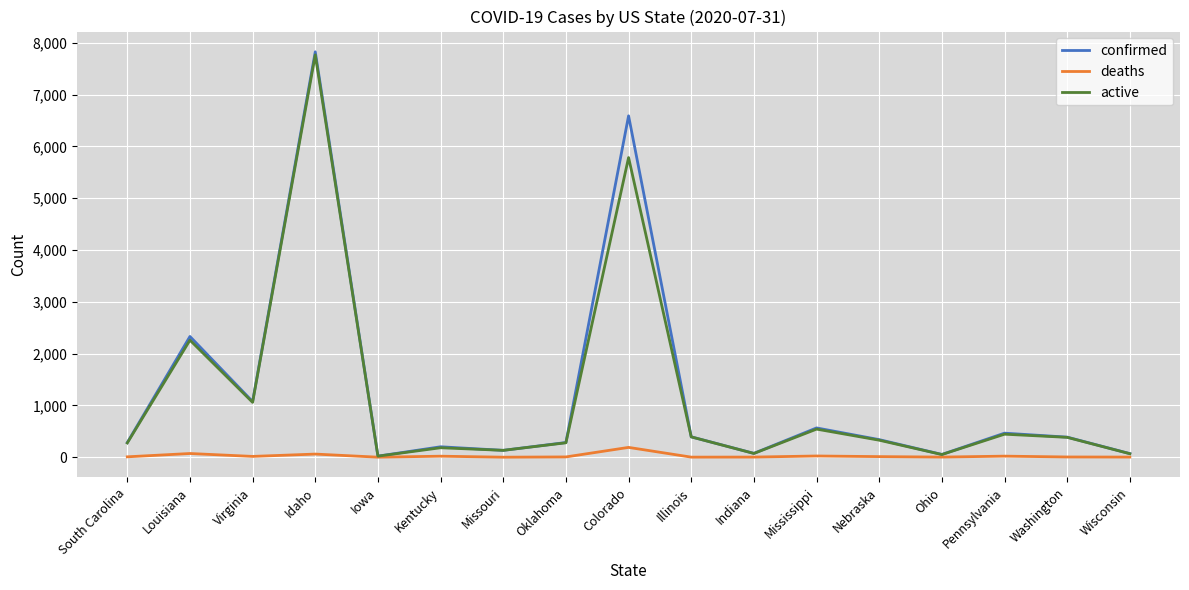

Count the number of data series in this chart.

3